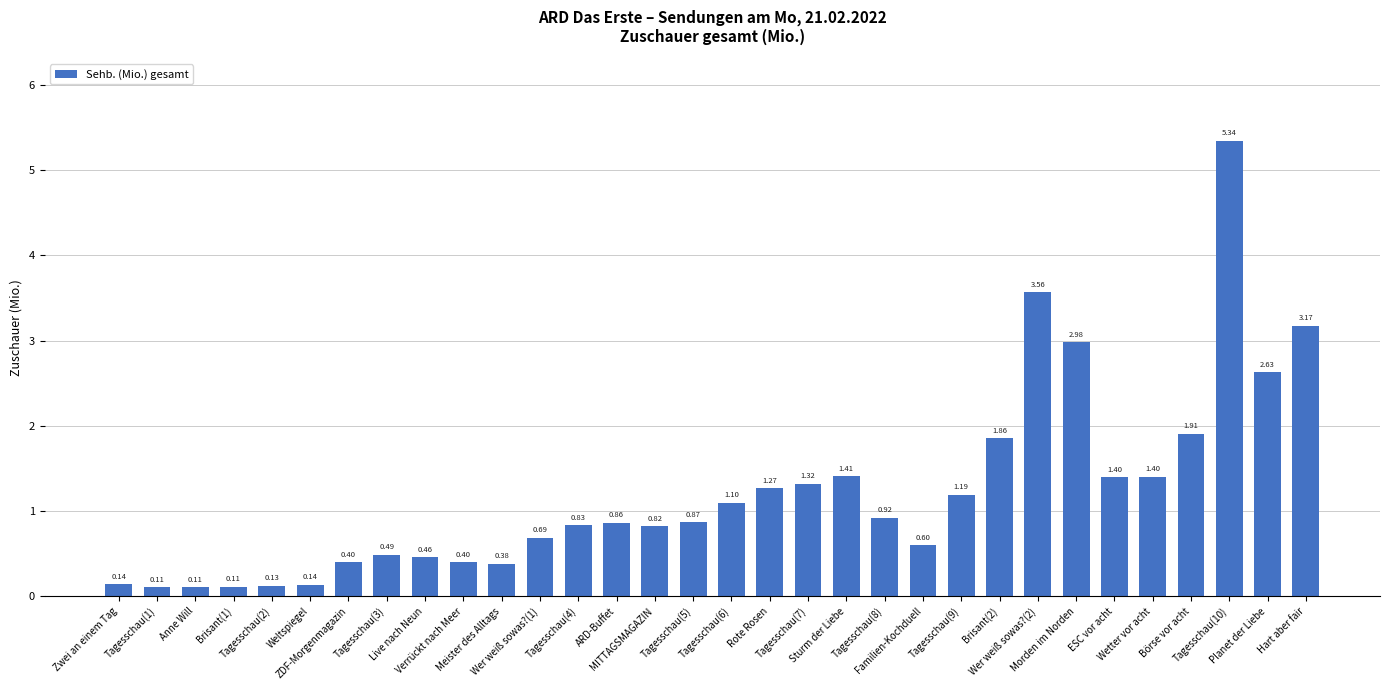

What is the change in value from Tagesschau(2) to Tagesschau(7)?

+1.2